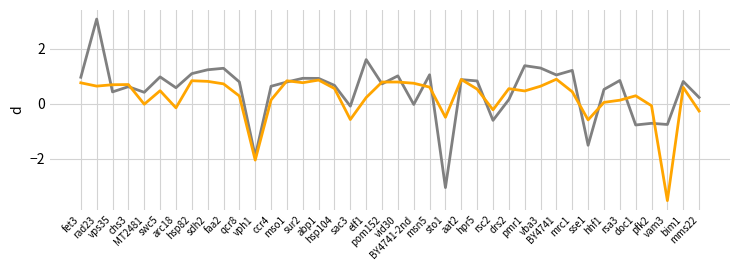

What is the greatest value displayed?

3.1